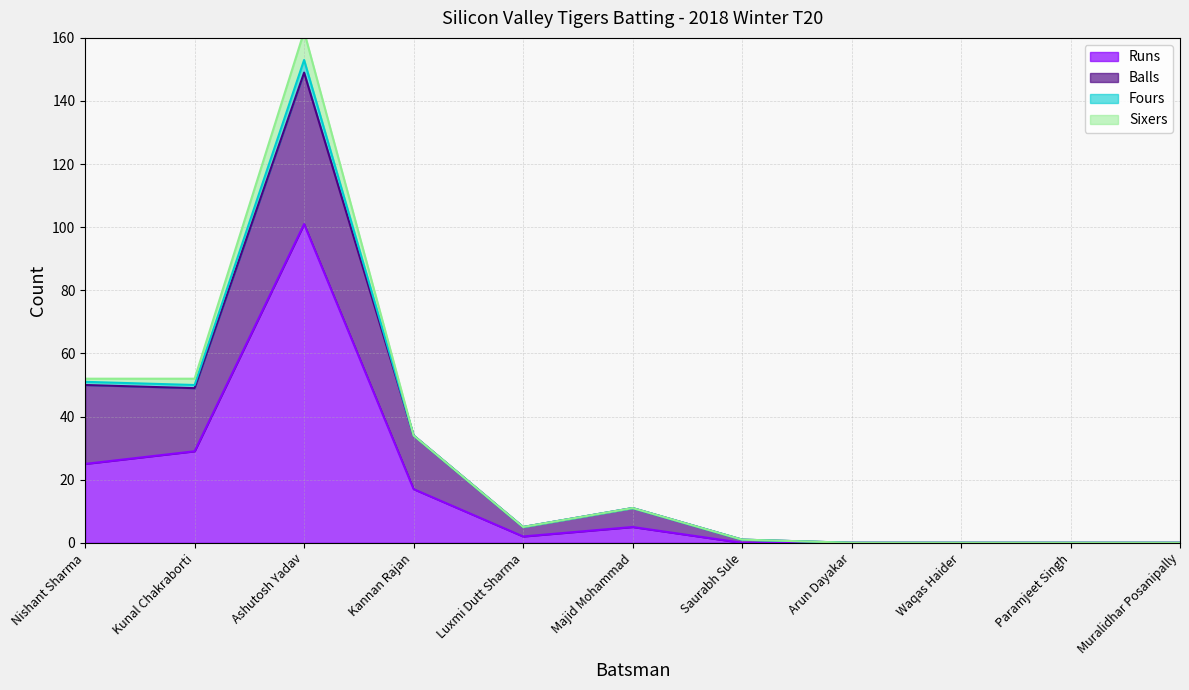

Which series has the largest range (max minus min)?

Balls